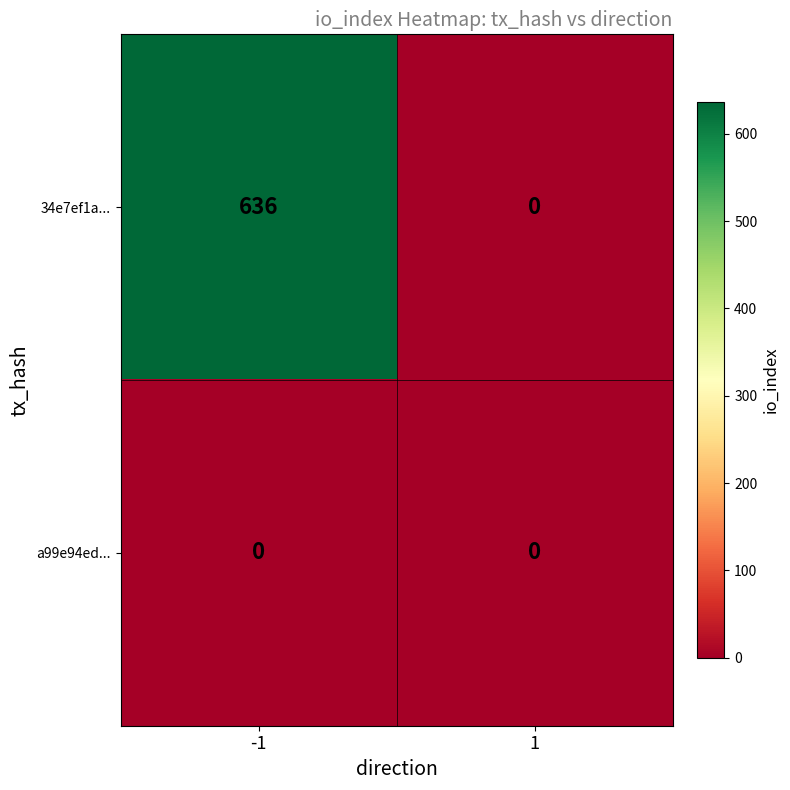

Which series has the largest total across all categories?

34e7ef1a...